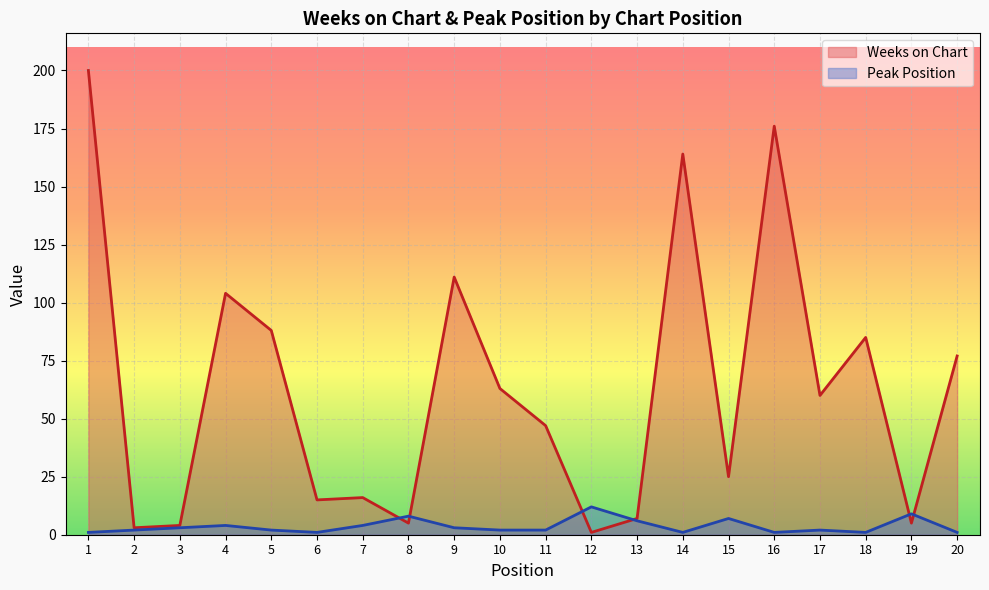

True or false: Weeks on Chart and Peak Position cross at least once.

True